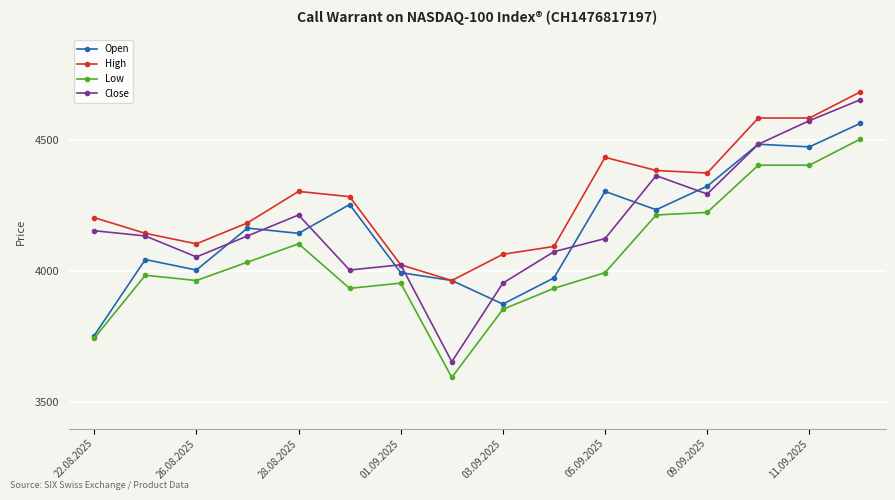

What is the minimum value shown in the chart?

3595